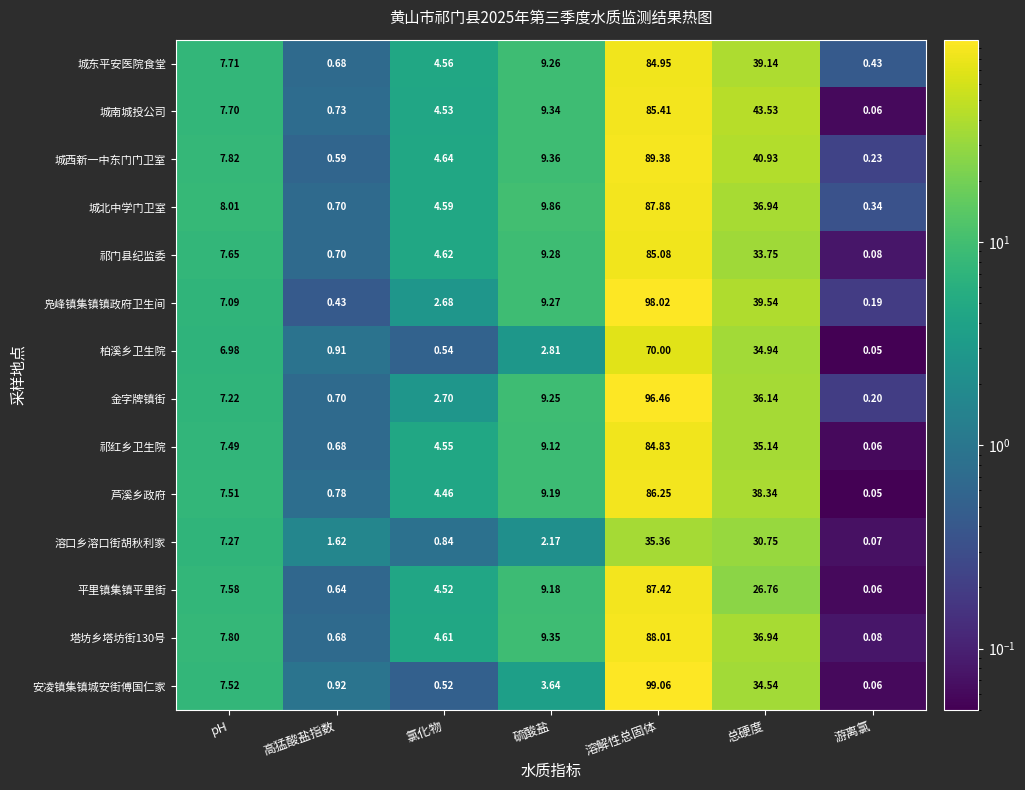

Rank the series at pH from highest to lowest value.

城北中学门卫室, 城西新一中东门门卫室, 塔坊乡塔坊街130号, 城东平安医院食堂, 城南城投公司, 祁门县纪监委, 平里镇集镇平里街, 安凌镇集镇城安街傅国仁家, 芦溪乡政府, 祁红乡卫生院, 溶口乡溶口街胡秋利家, 金字牌镇街, 凫峰镇集镇镇政府卫生间, 柏溪乡卫生院